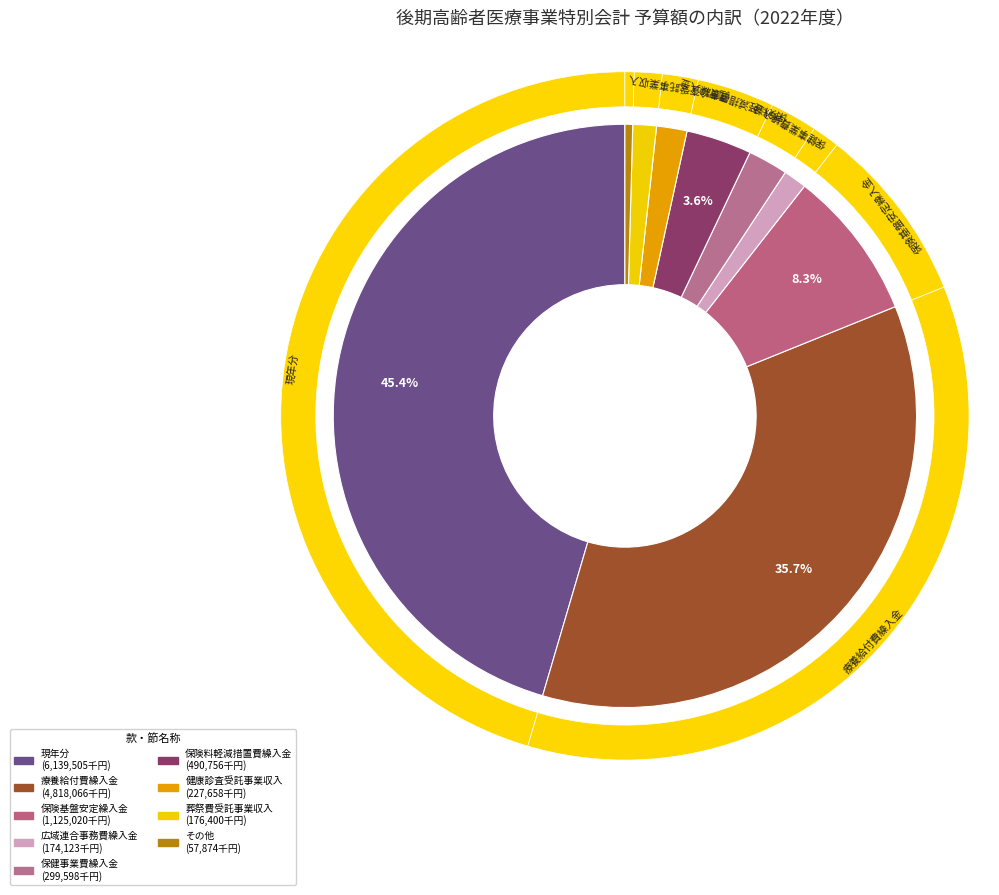

Is there any slice that represents more than half of the pie?

No